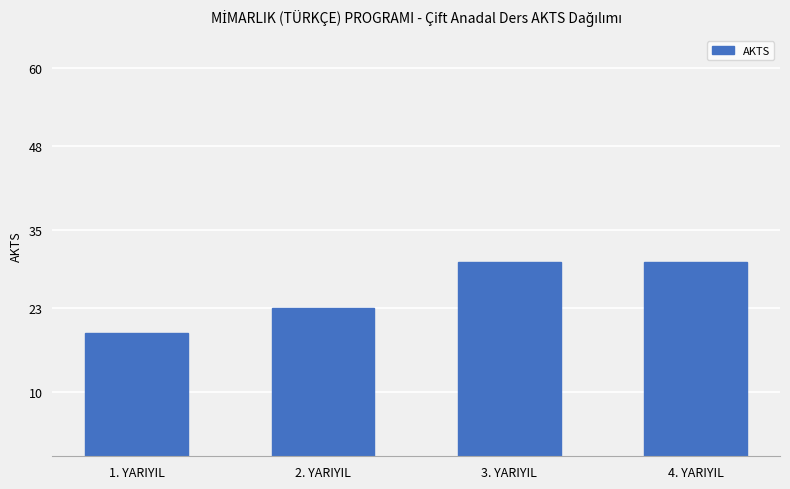

What is the difference between the maximum and minimum values?

11